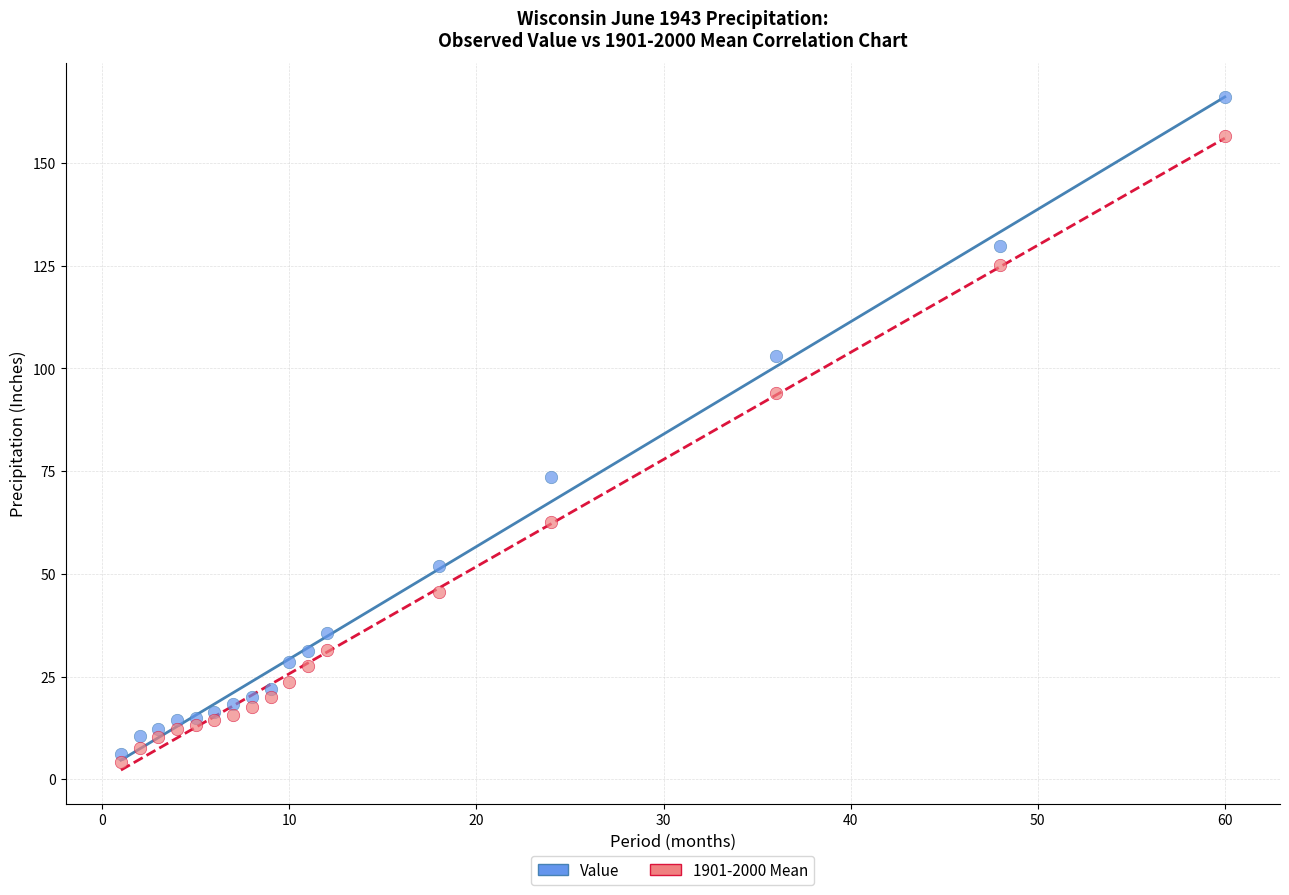

What are all the series names shown in the legend?

Value, 1901-2000 Mean